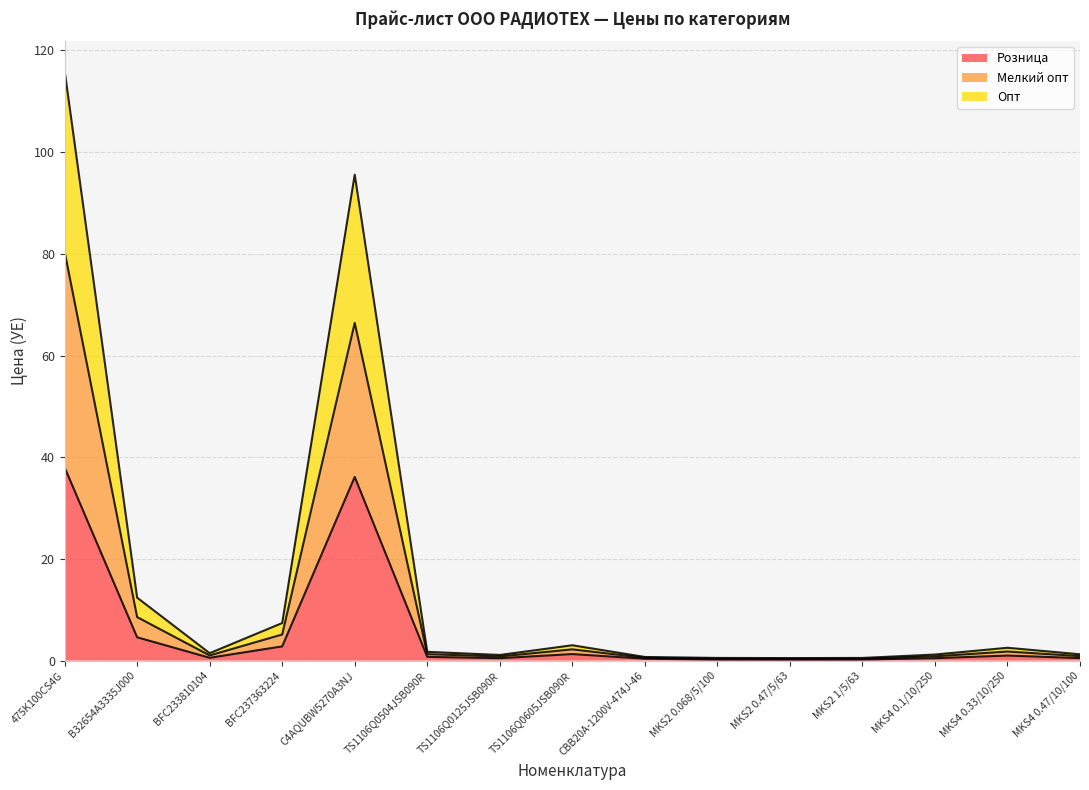

At which category does Мелкий опт reach its first local valley?

BFC233810104